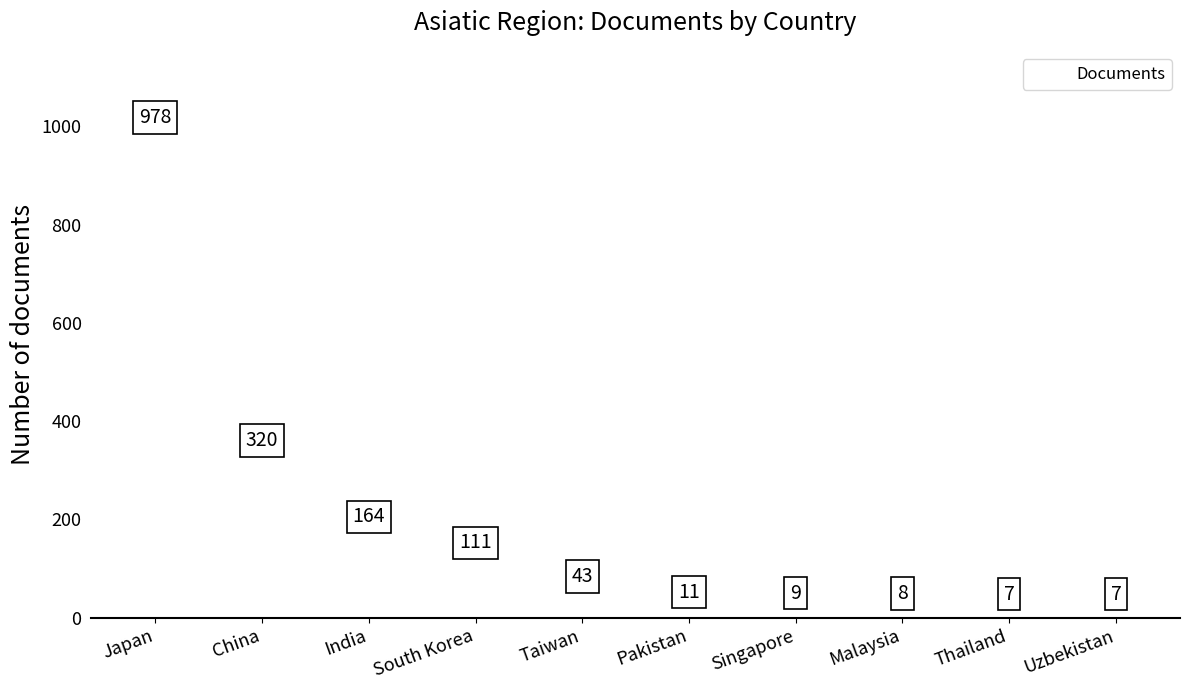

What is the minimum value shown in the chart?

7